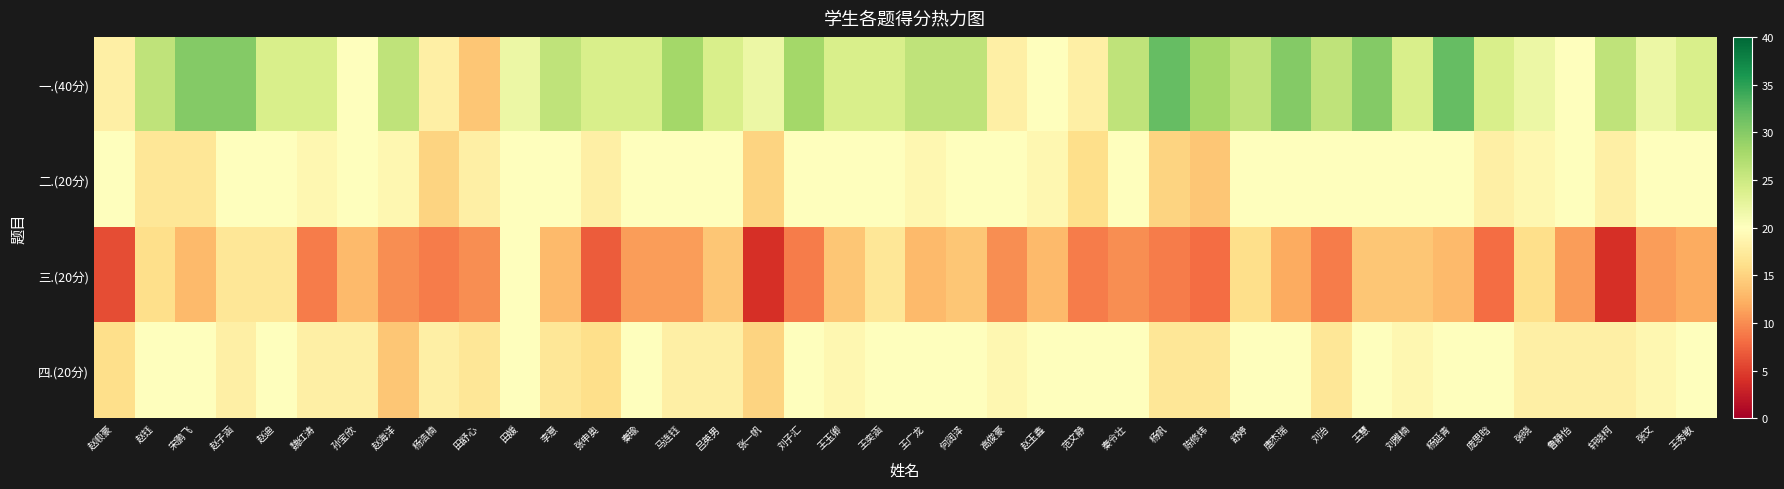

Rank the series by their maximum value, from lowest to highest.

二.(20分), 三.(20分), 四.(20分), 一.(40分)